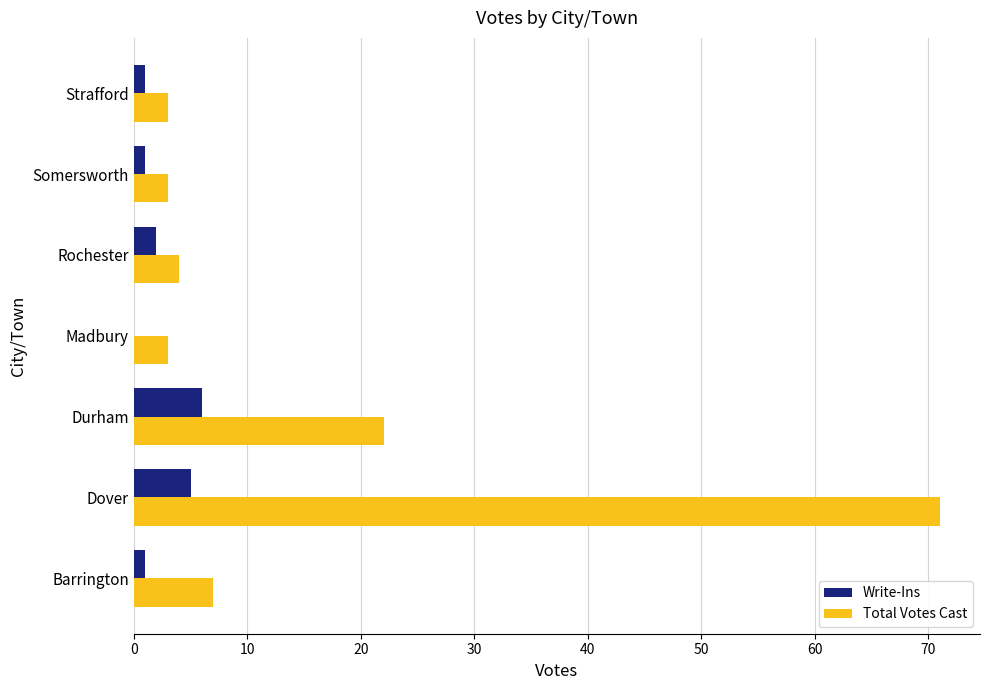

What are all the series names shown in the legend?

Write-Ins, Total Votes Cast